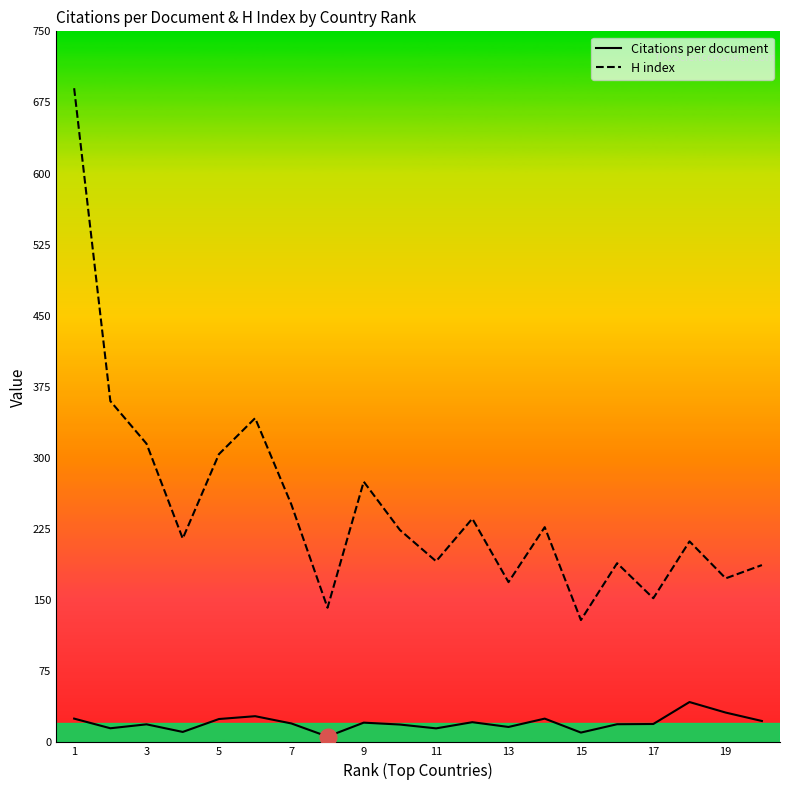

Which series has the widest spread of values?

H index